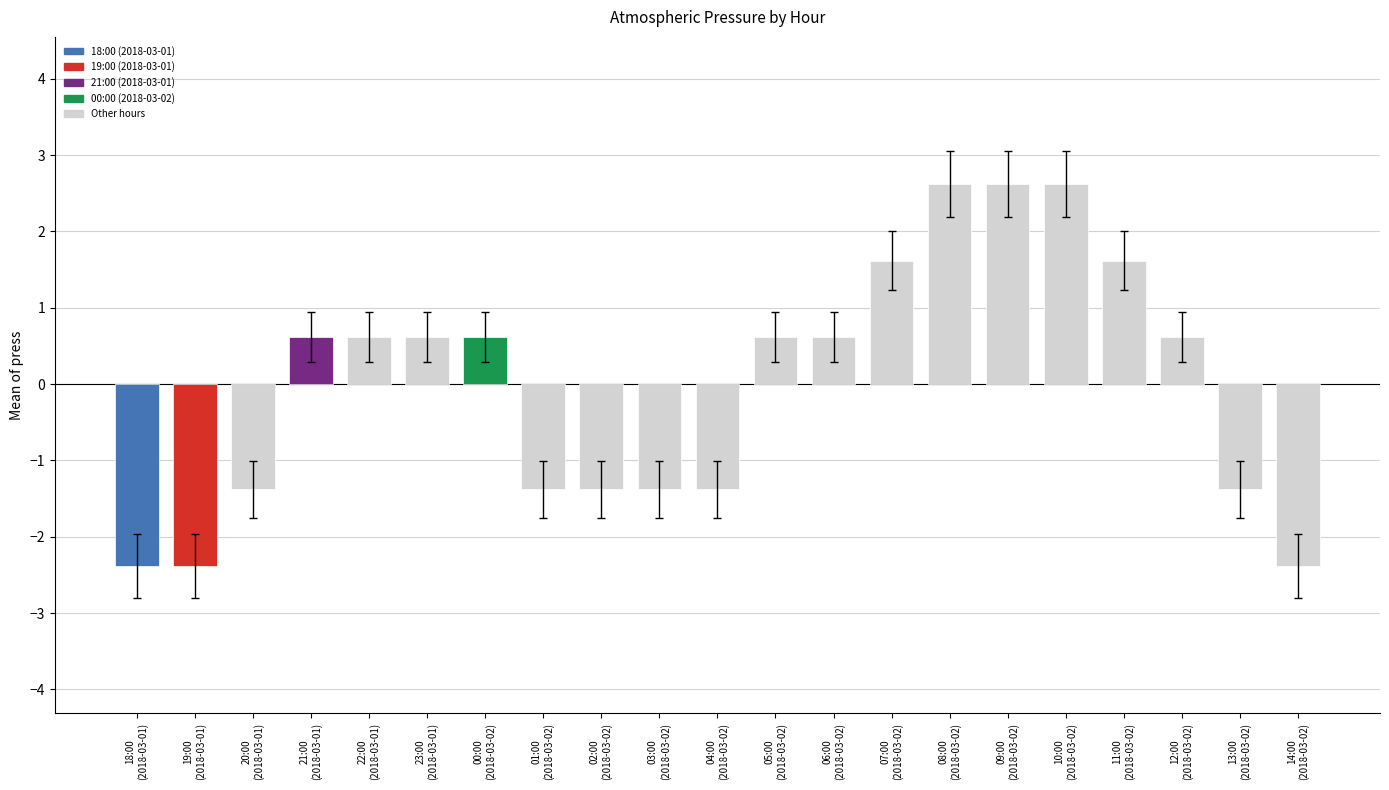

What is the difference between the maximum and minimum values?

5.0